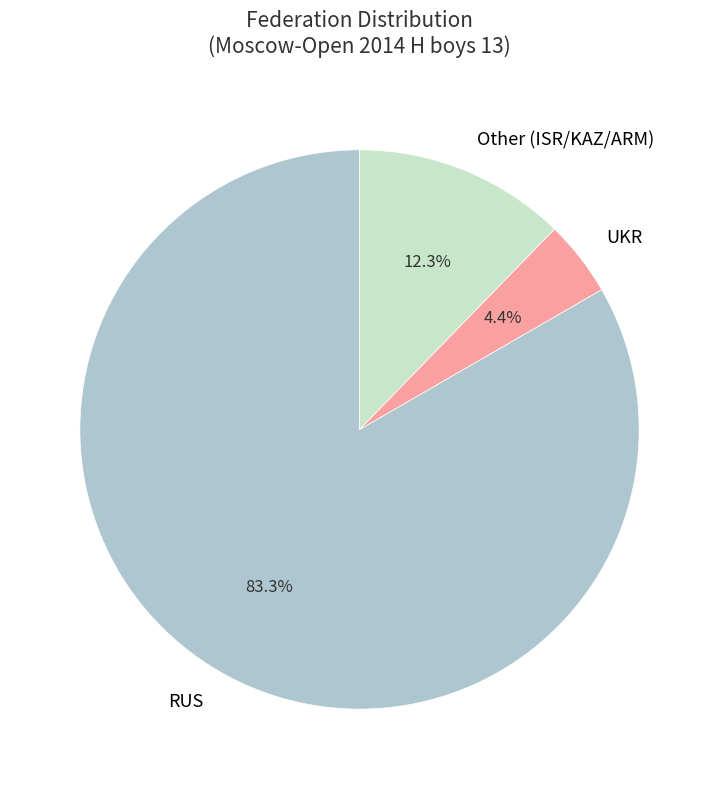

Which category has the smallest portion of the pie?

UKR